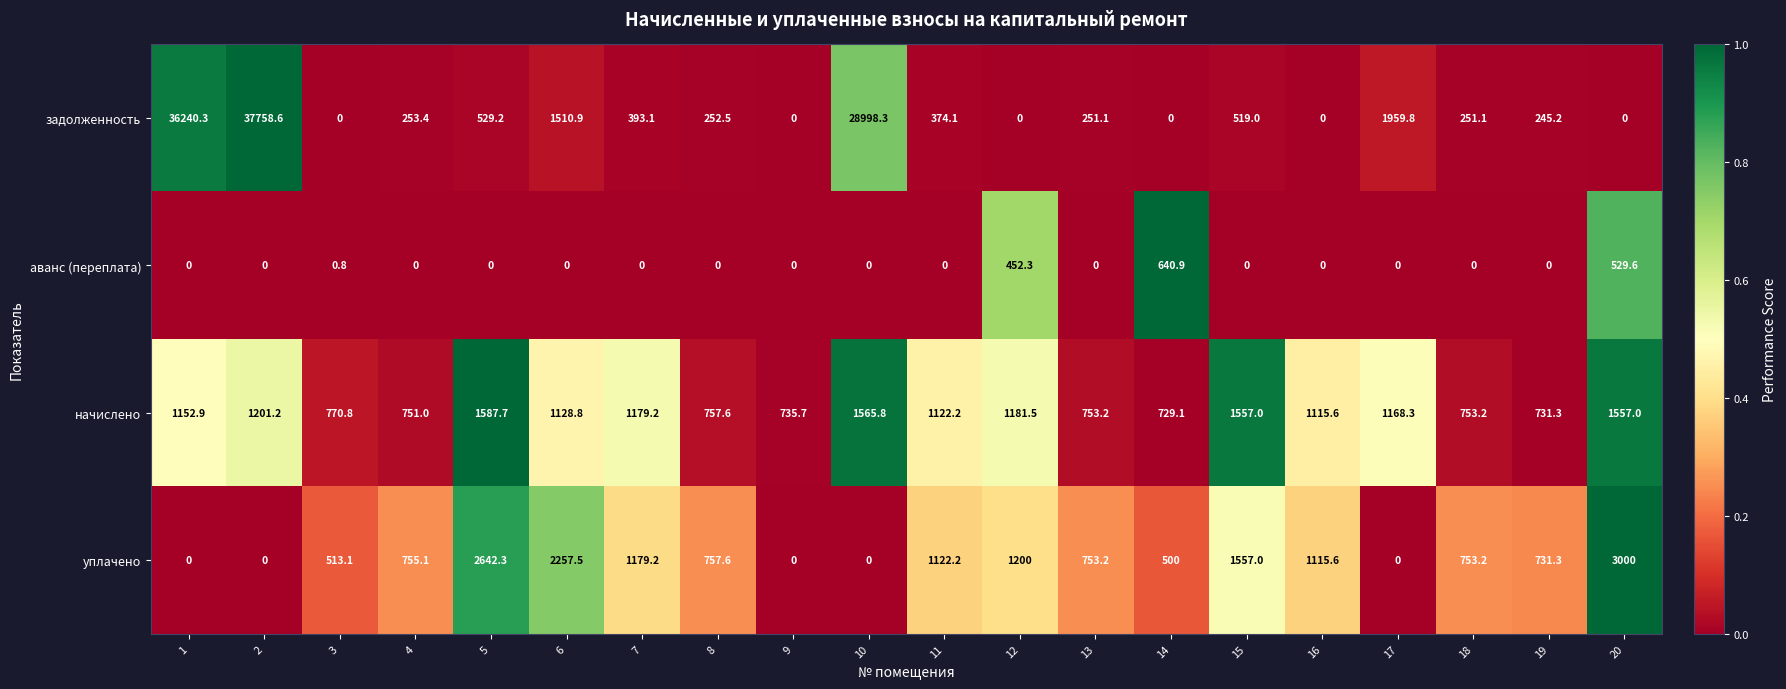

At which label is аванс (переплата) closest to 320?

12